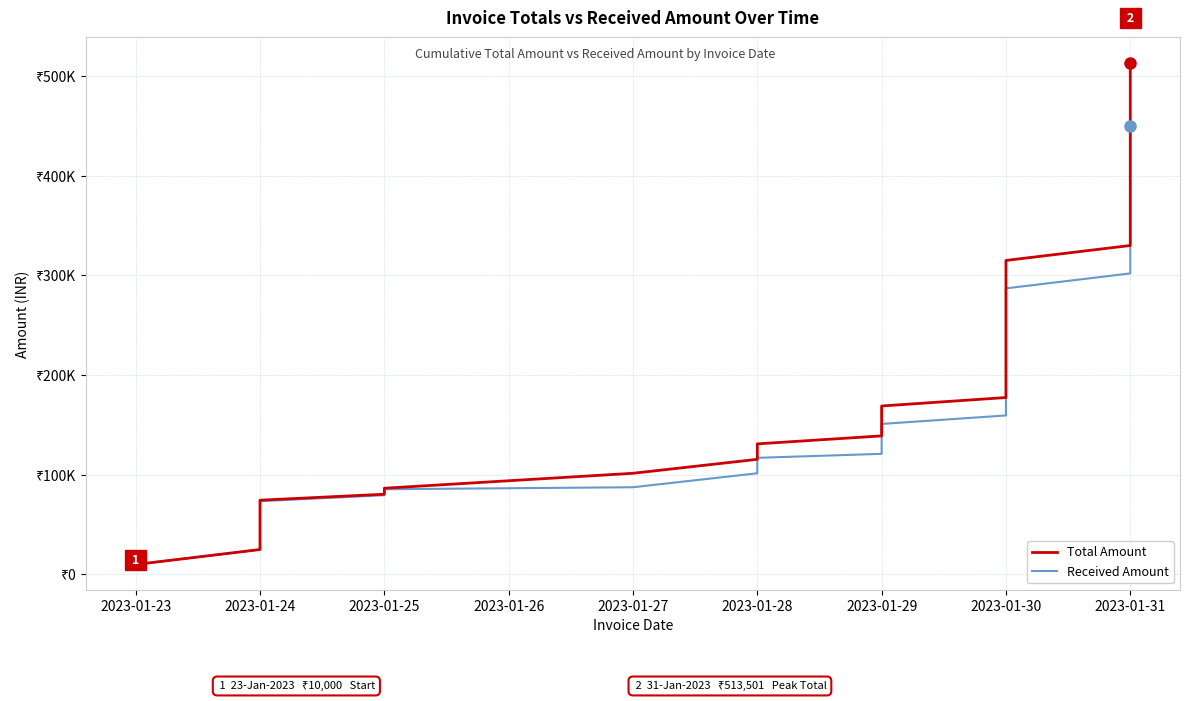

True or false: Total Amount and Received Amount cross at least once.

False